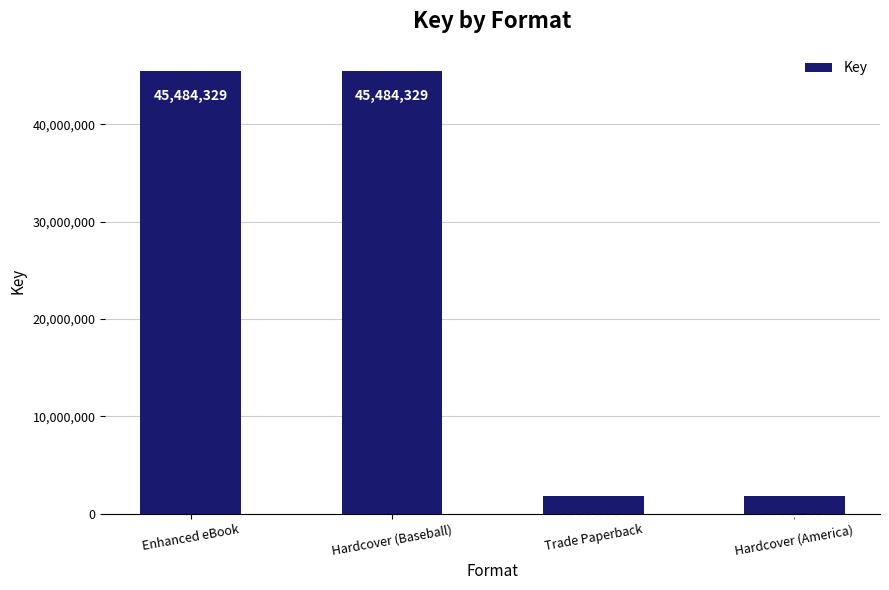

What is the difference between the maximum and minimum values?

43679711